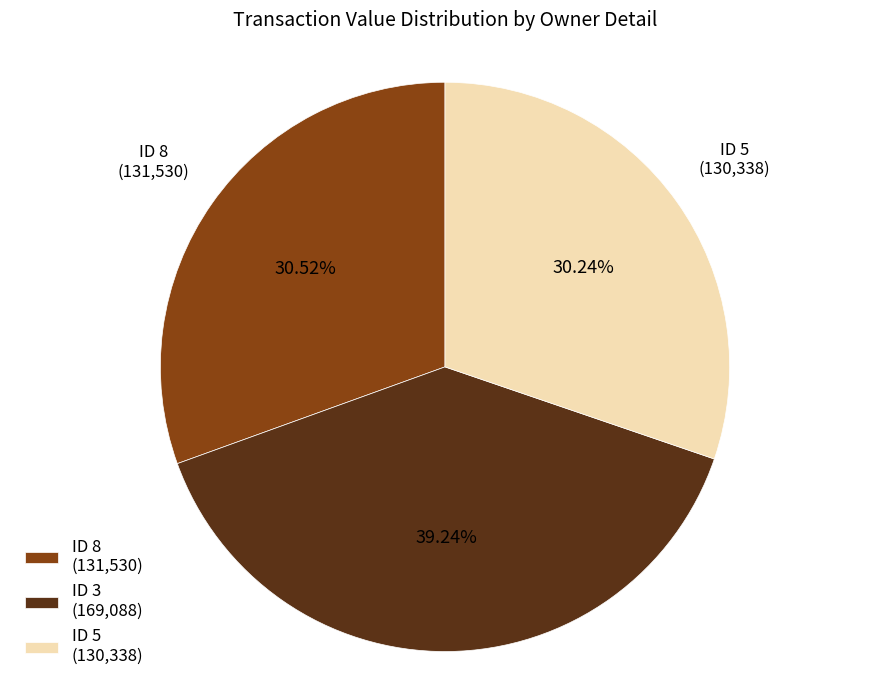

To the nearest percent, what is the difference between the largest and smallest slice percentages?

9%